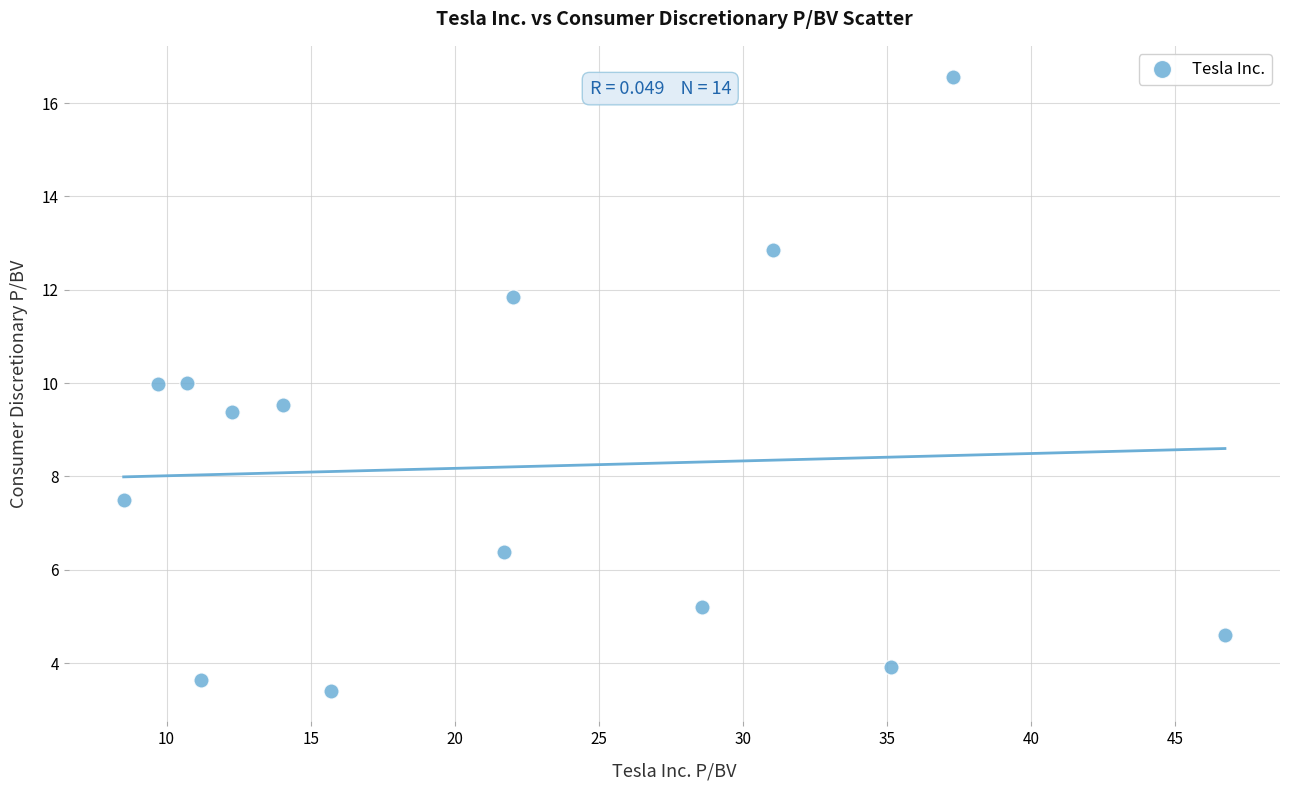

What Y value in the scatter plot is closest to 9?

9.4